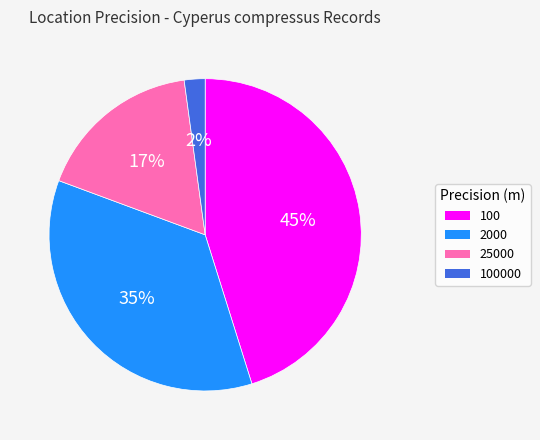

Is there a majority slice in this chart?

No